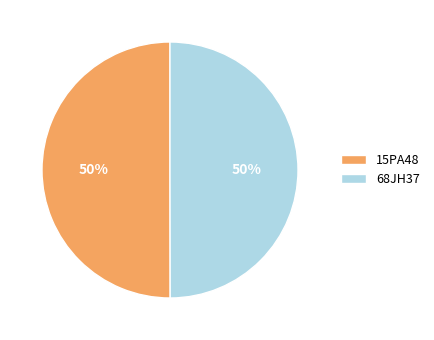

How many segments does this pie chart have?

2